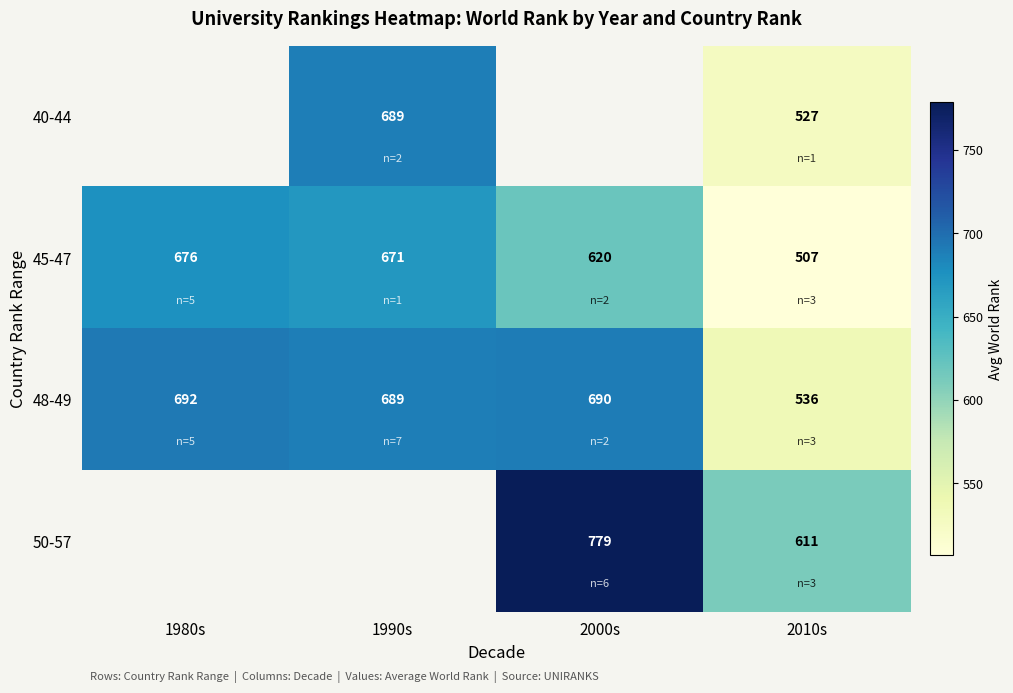

What is the greatest value displayed?

778.8